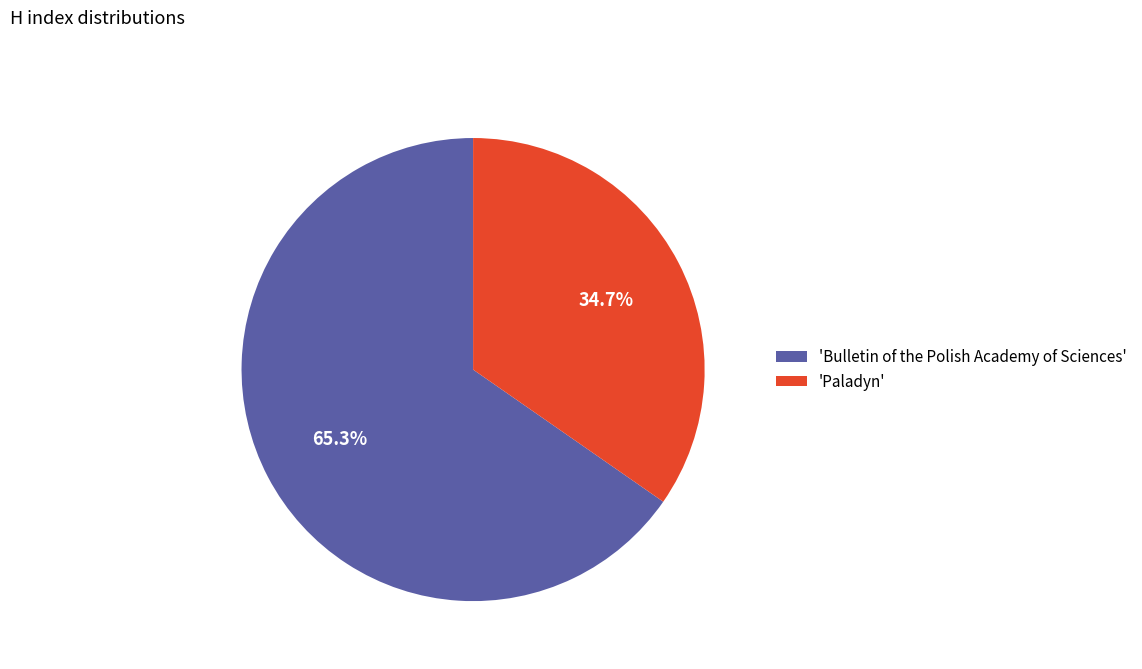

Which slice is the smallest?

'Paladyn'